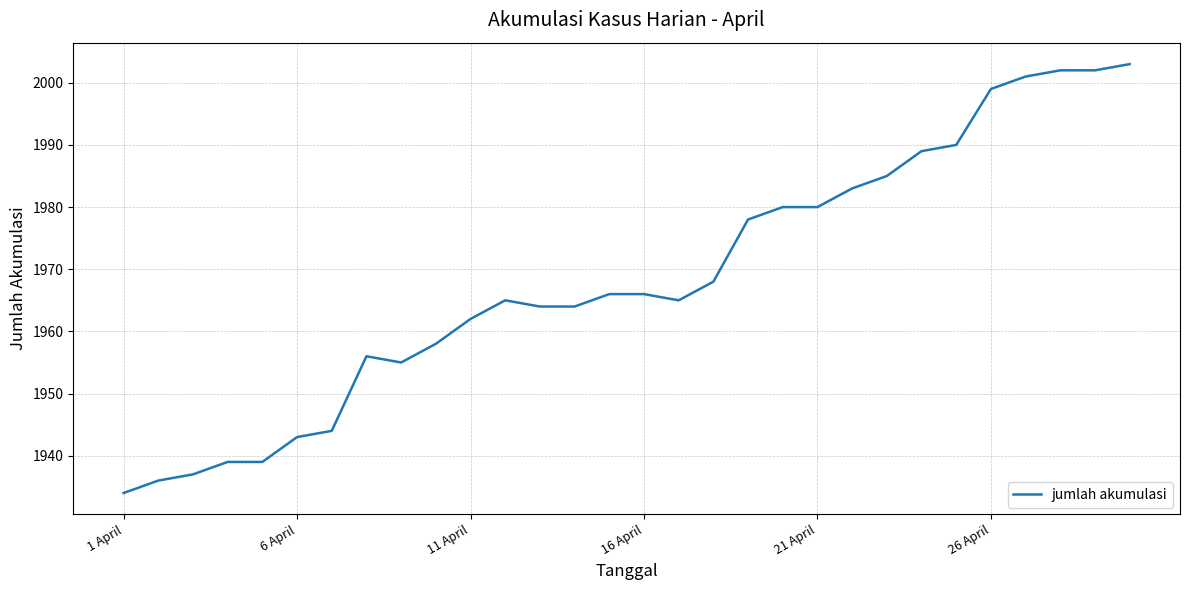

What is the difference between the maximum and minimum values?

69